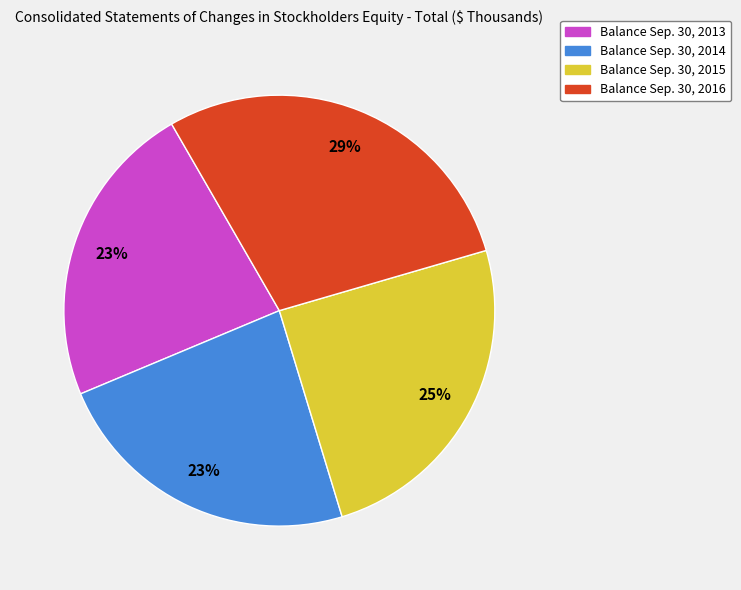

The Balance Sep. 30, 2015 slice represents 25% of the pie. True or false?

True